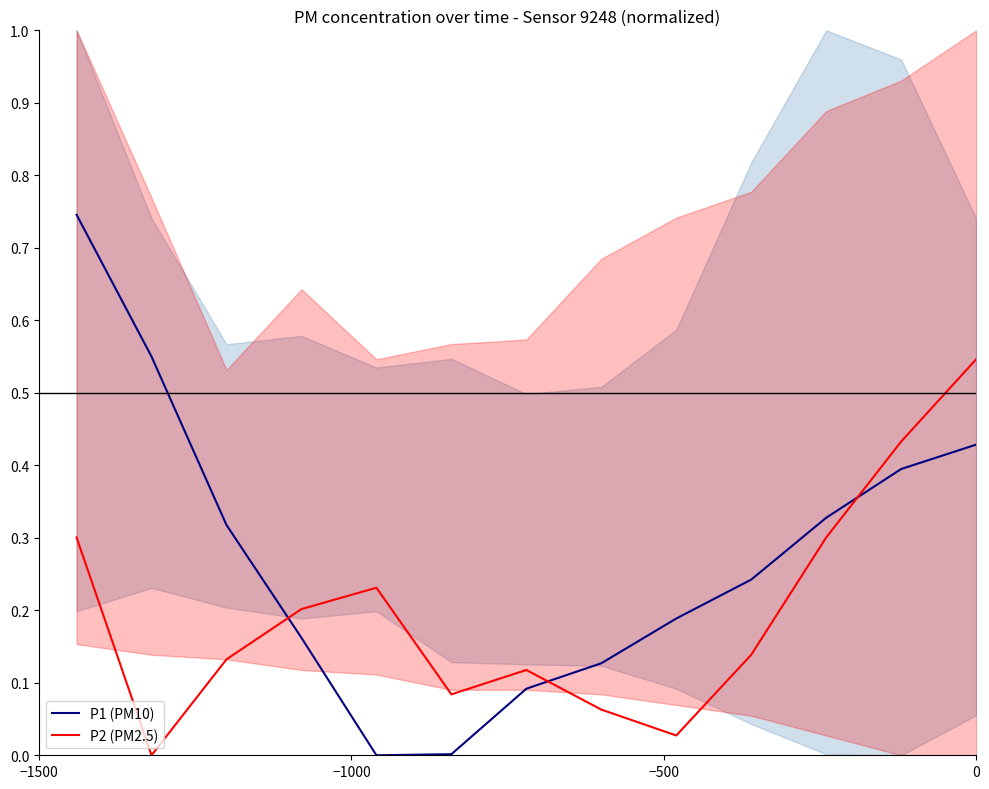

True or false: P1 (PM10) and P2 (PM2.5) intersect in this chart.

True